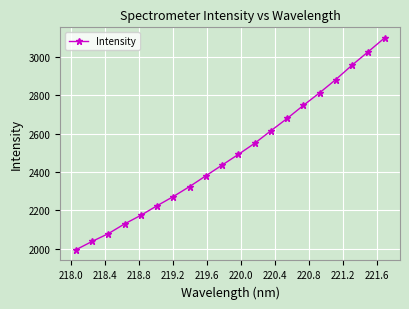

What is the difference between the second highest and second lowest values?

992.1